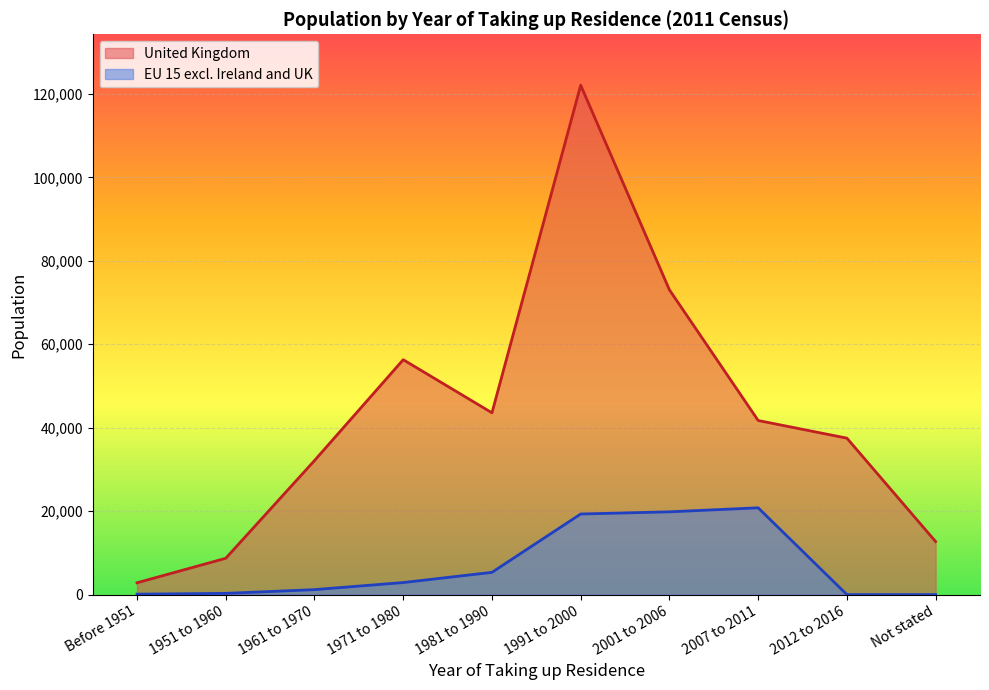

How many data points in United Kingdom are less than 41726?

5